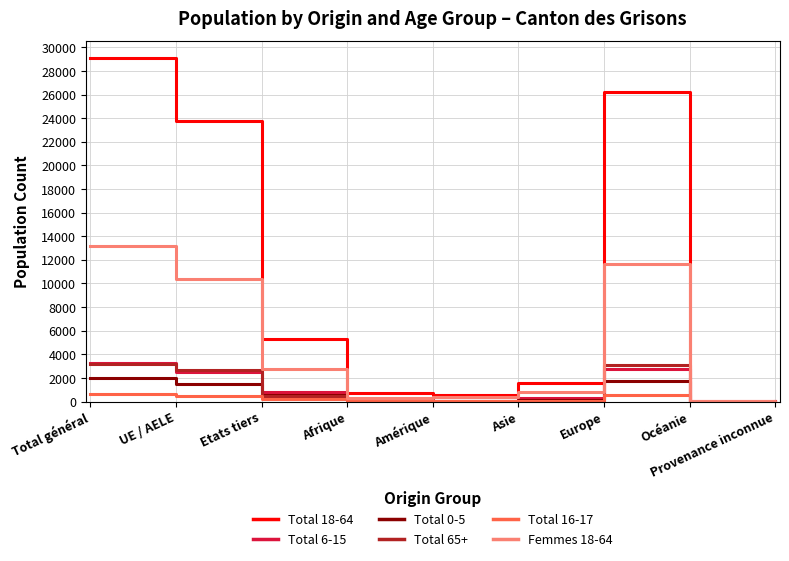

What position from the right is Total général?

9